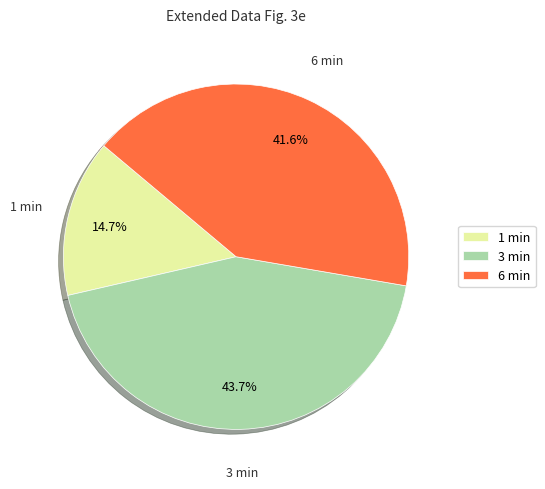

Does any single category account for the majority?

No